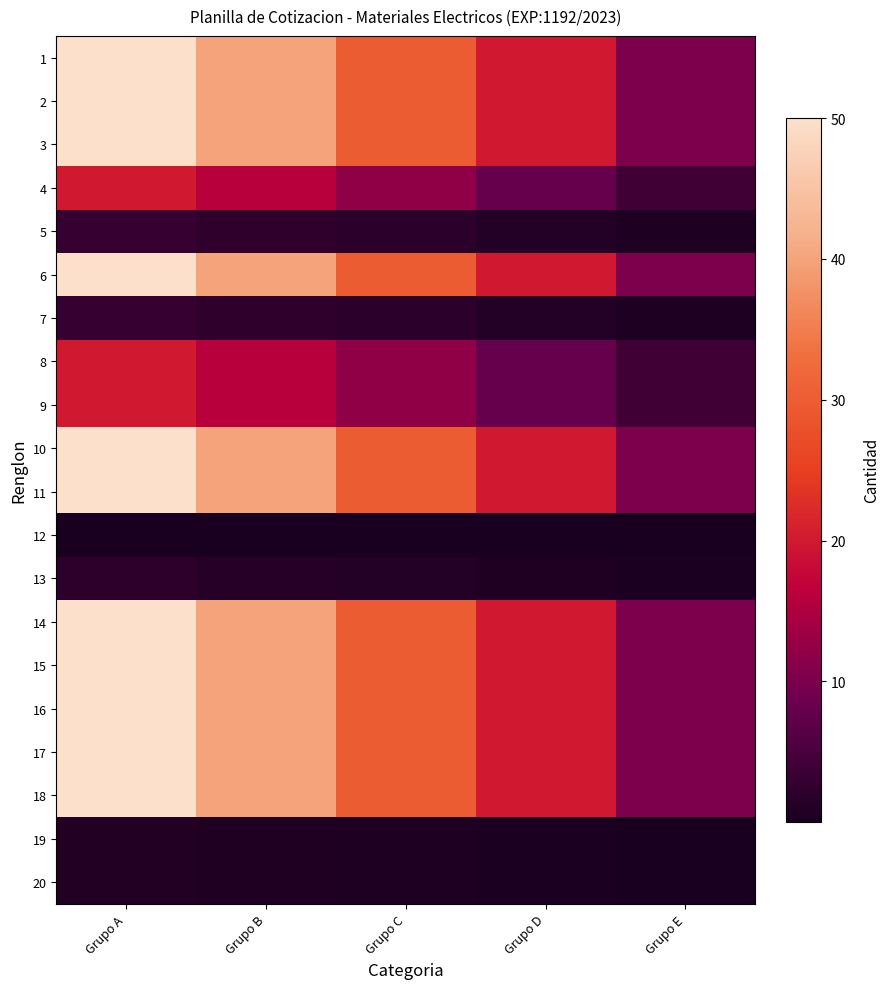

At which category does the chart reach its peak across all series?

Grupo A